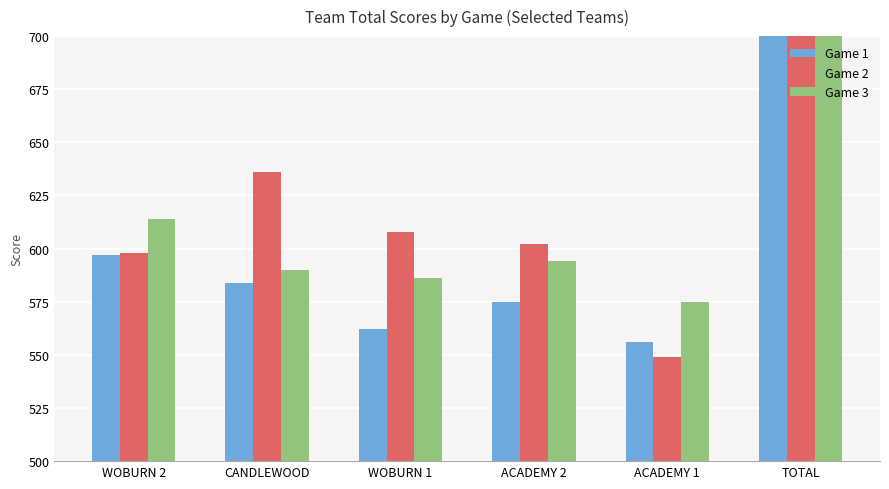

How many groups of bars are there?

6